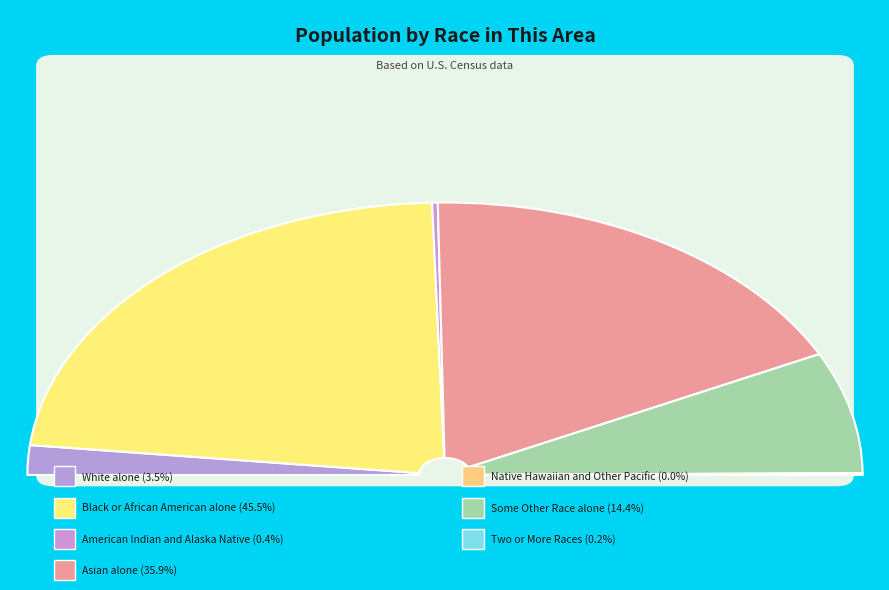

How many slices are in this pie chart?

7